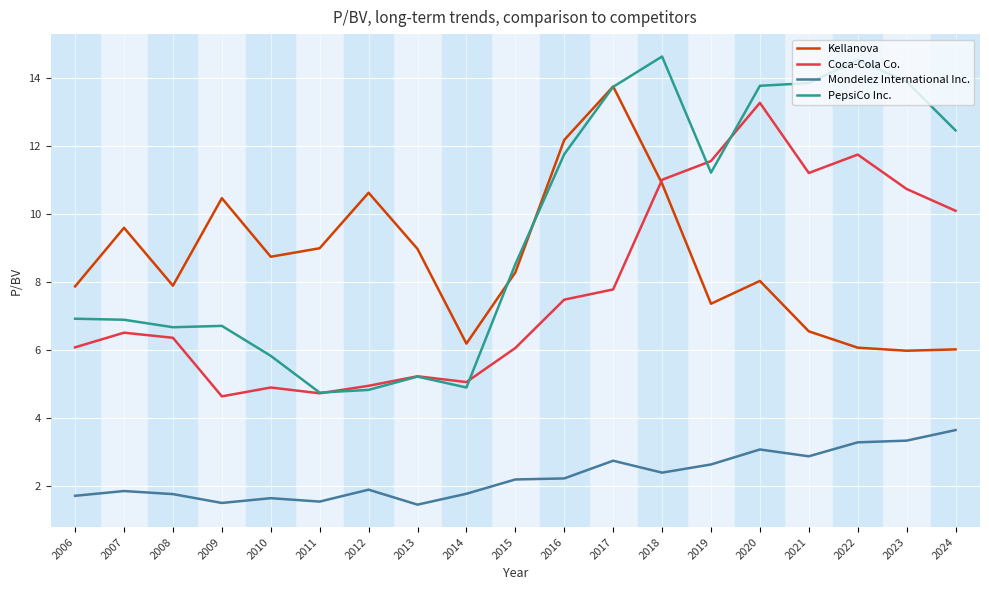

Which series has the widest spread of values?

PepsiCo Inc.